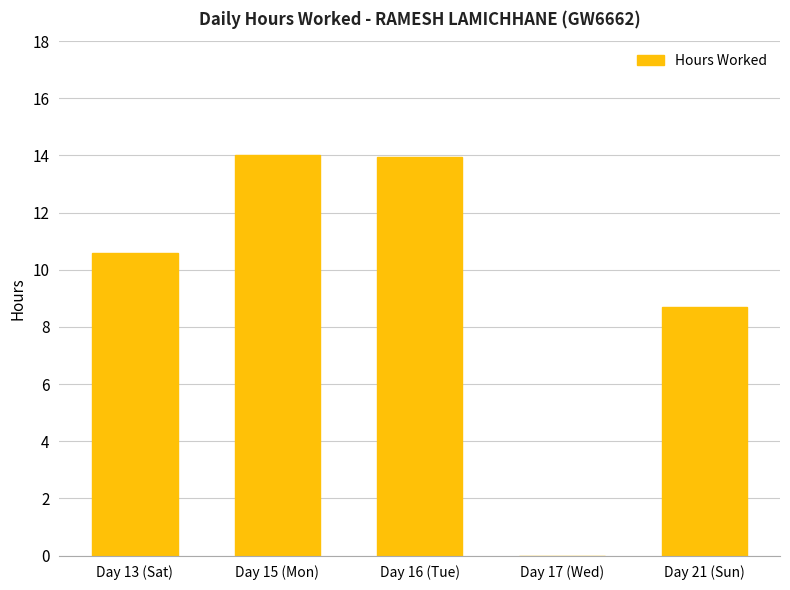

How many positive values are there?

4